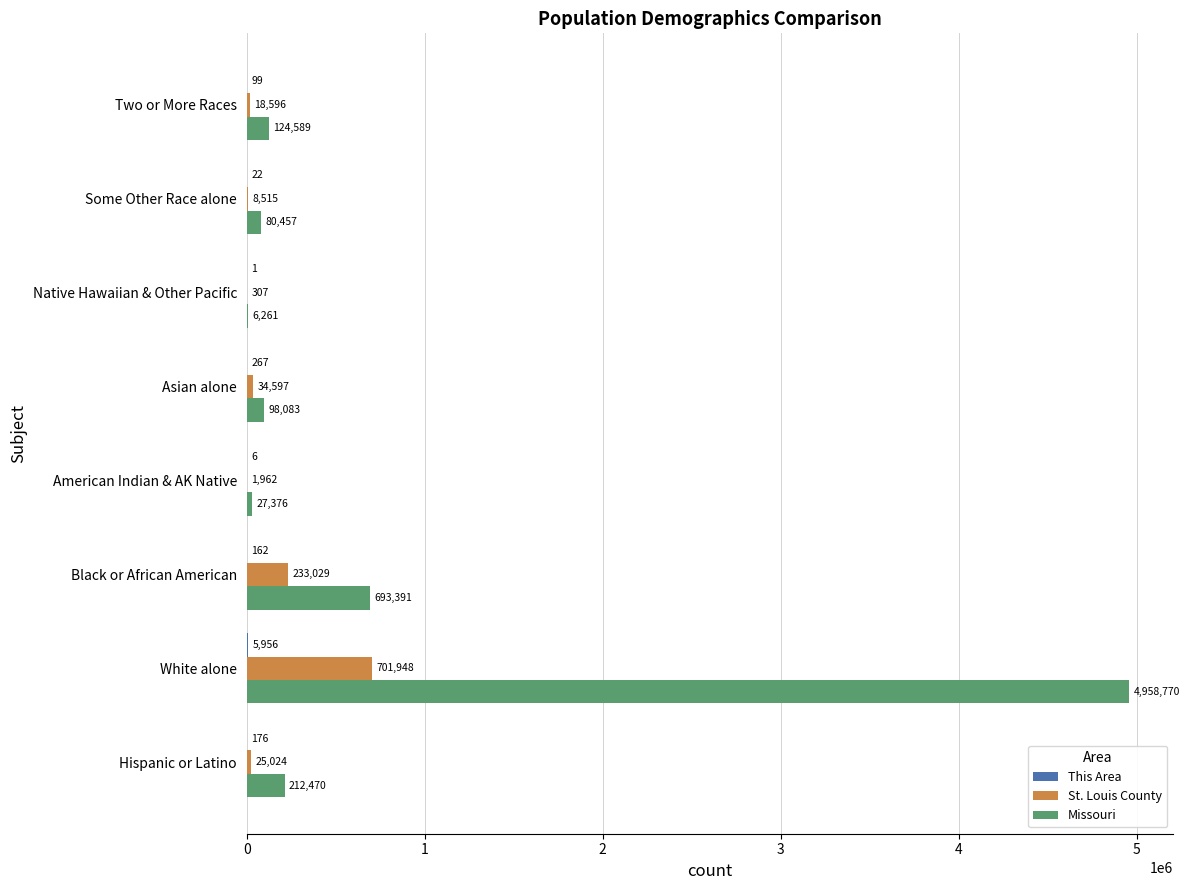

Is it true that Missouri equals 6937398 at White alone?

False